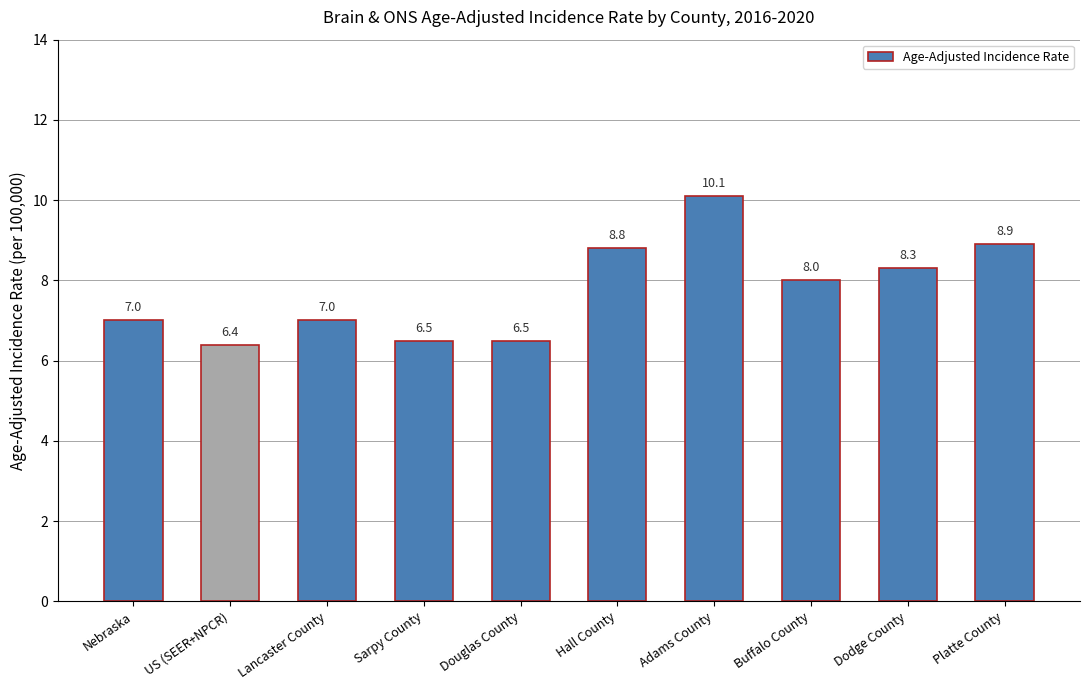

Reading left to right, list all the values displayed in this chart.

7.0	6.4	7.0	6.5	6.5	8.8	10.1	8.0	8.3	8.9